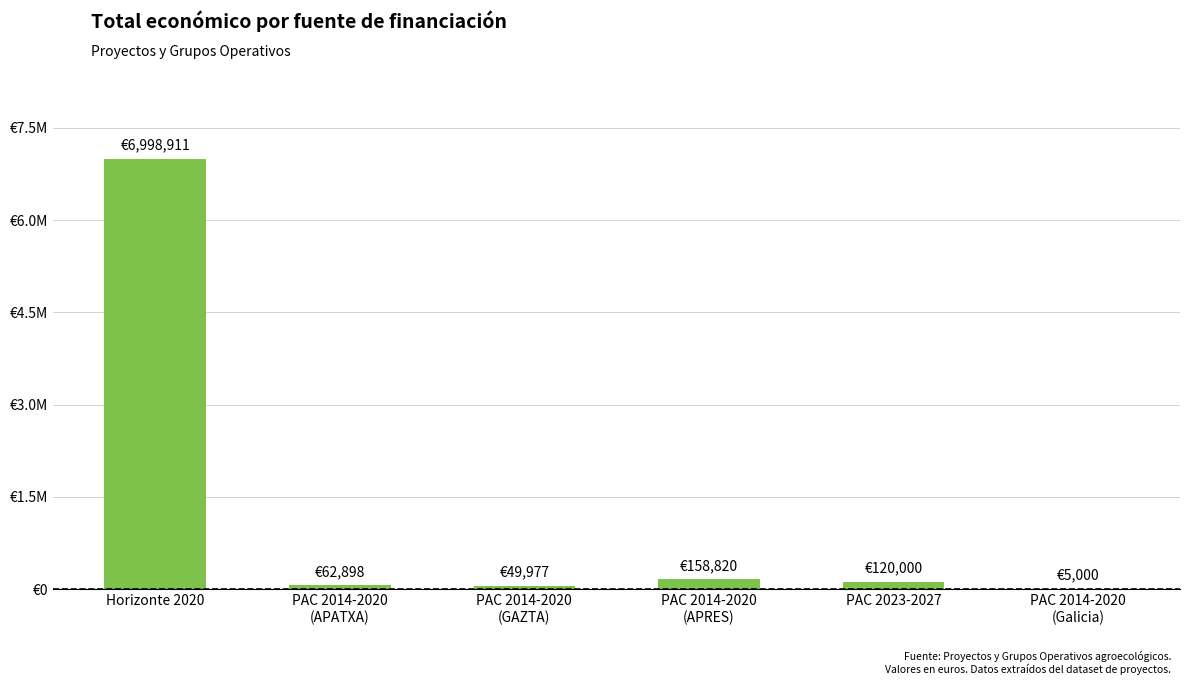

Are the bars horizontal?

No